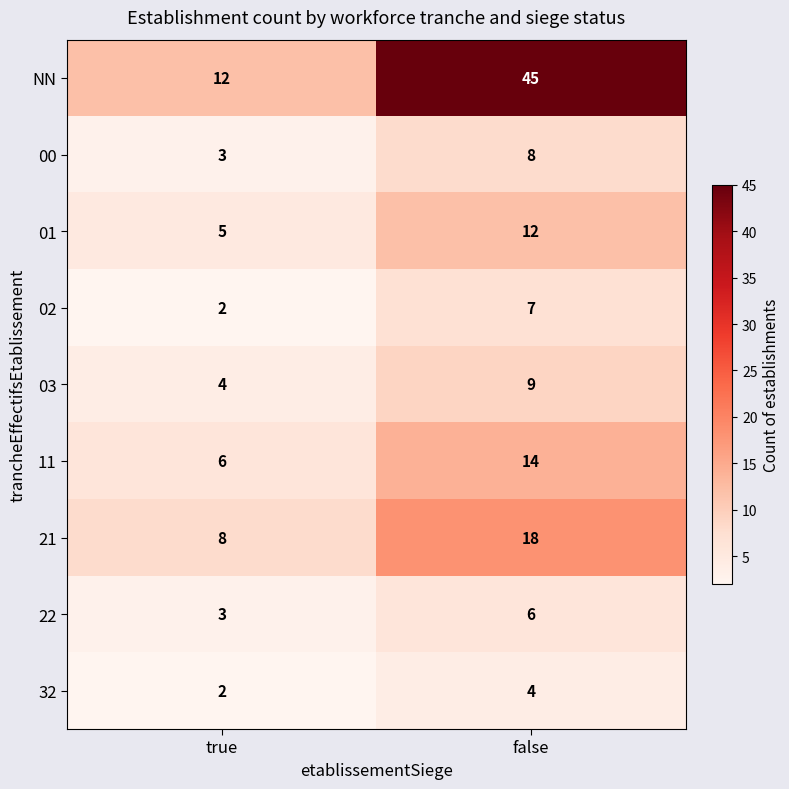

Reading right to left, what are all the values shown in this chart?

NN: 45	12
00: 8	3
01: 12	5
02: 7	2
03: 9	4
11: 14	6
21: 18	8
22: 6	3
32: 4	2